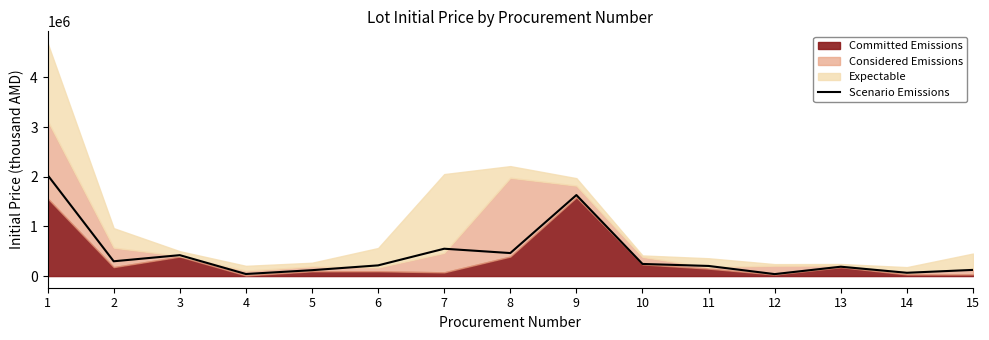

How many points are lower than both their immediate neighbors (excluding endpoints)?

5